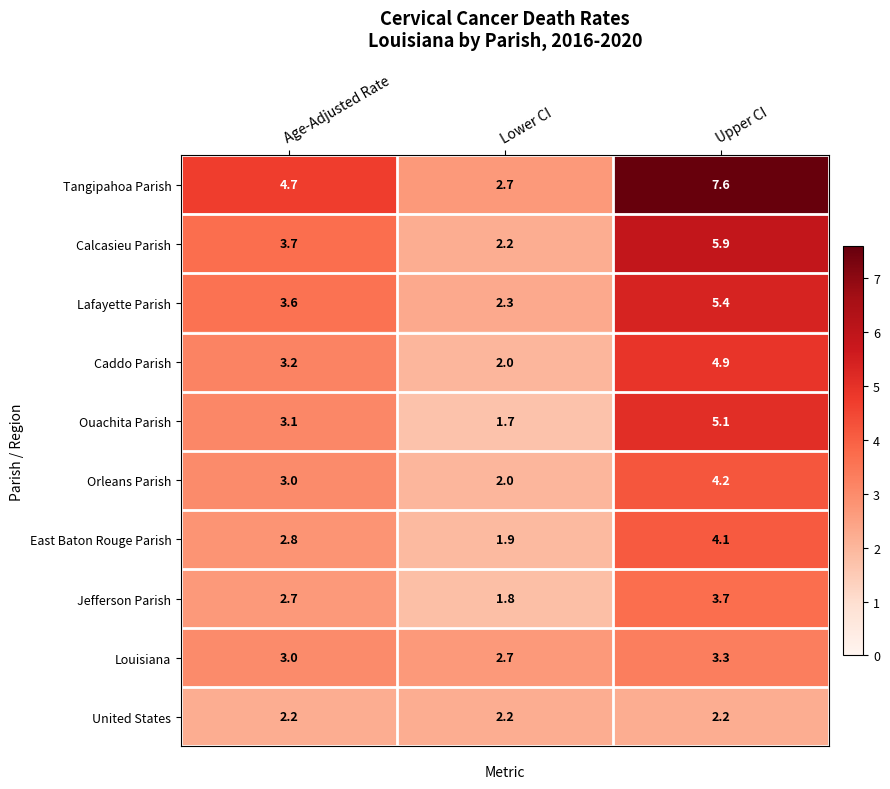

How many values in the Jefferson Parish series exceed 2?

2